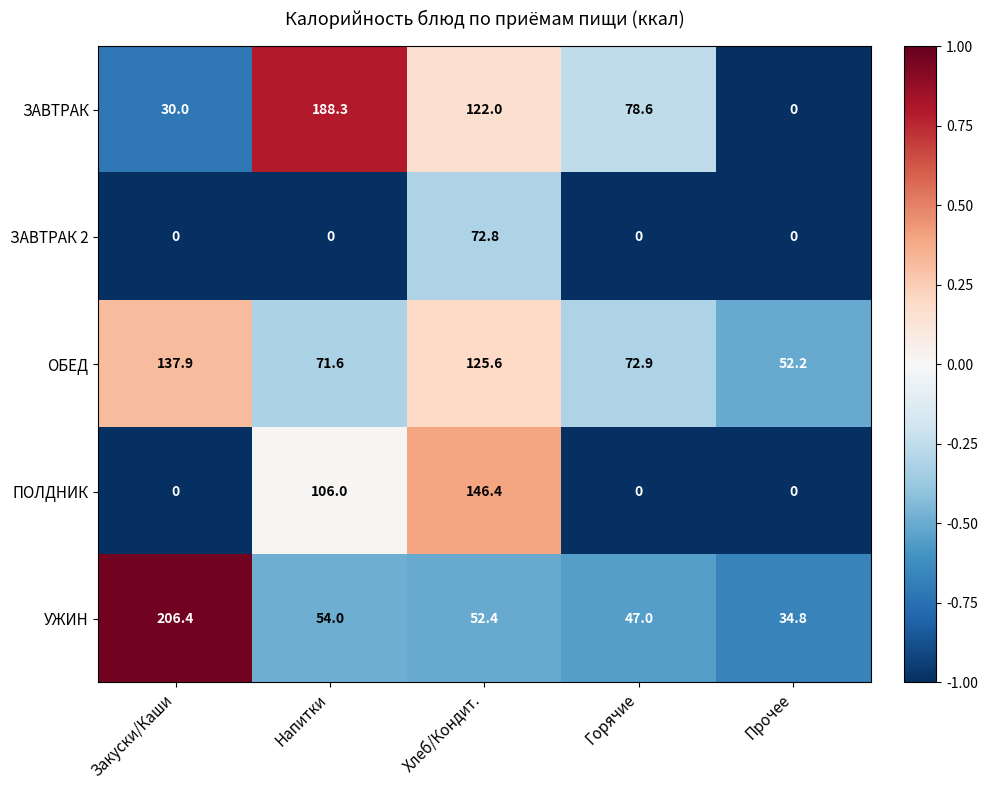

Count the ПОЛДНИК values in the range 0 to 106.

4